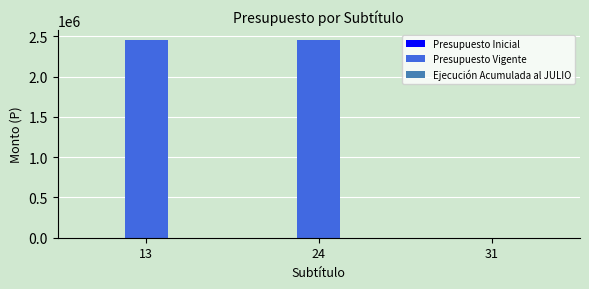

The value at 31 is 0. True or false?

True